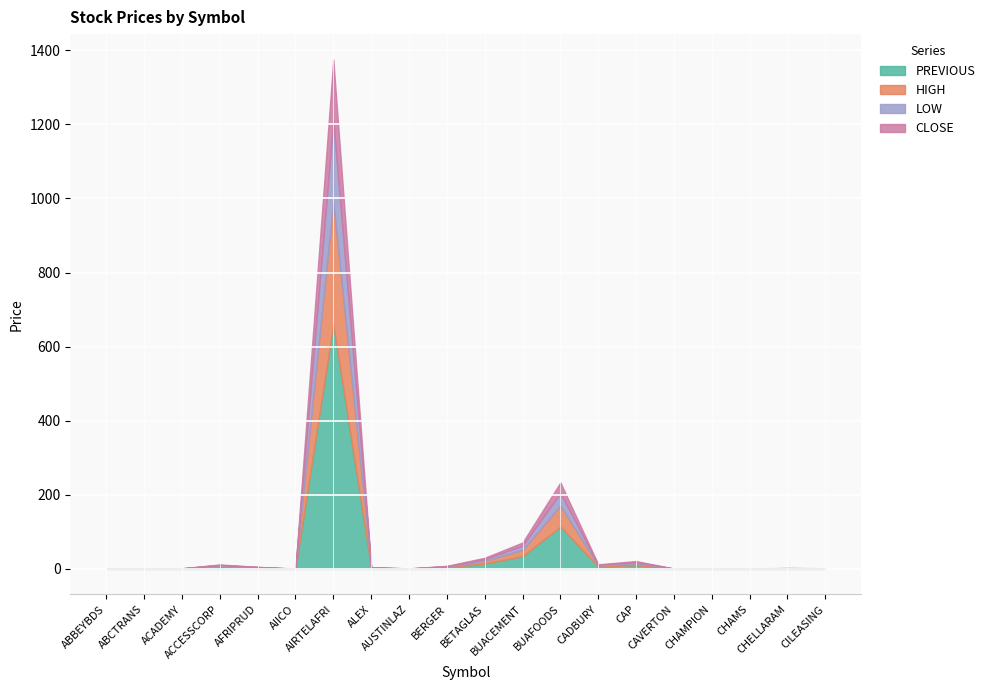

What are all the series names shown in the legend?

PREVIOUS, HIGH, LOW, CLOSE